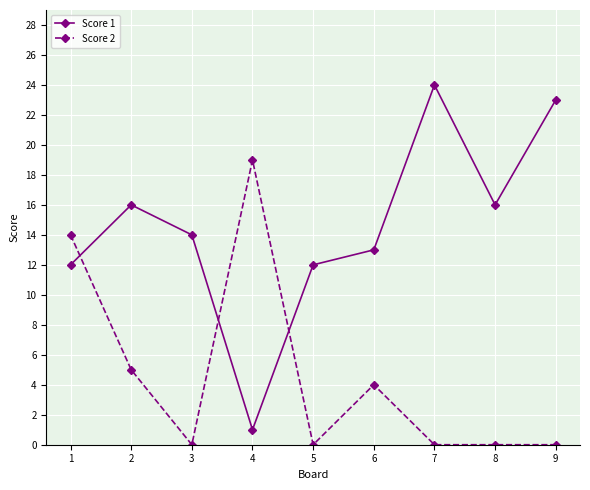

True or false: Score 1 and Score 2 intersect in this chart.

True